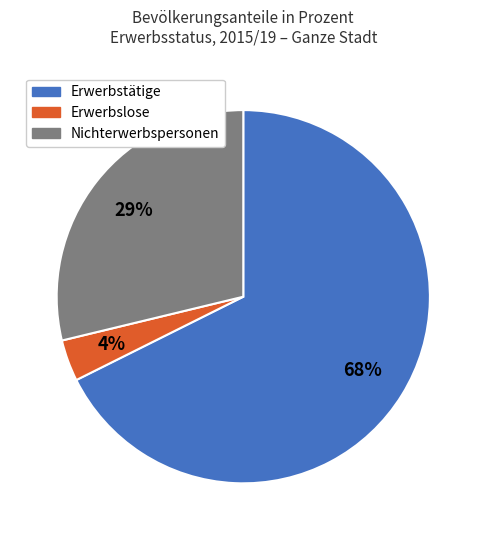

Is there a majority slice in this chart?

Yes